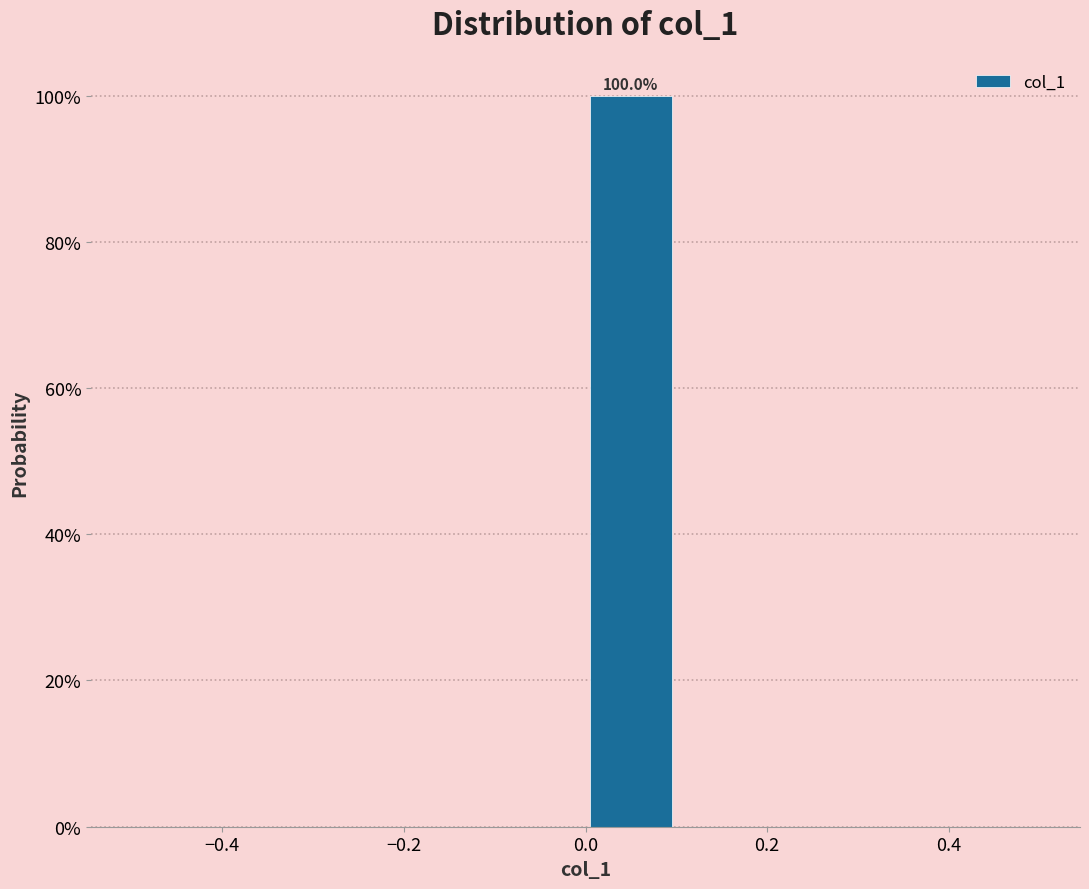

Which range on the x-axis has the tallest bar?

0.0 to 0.1